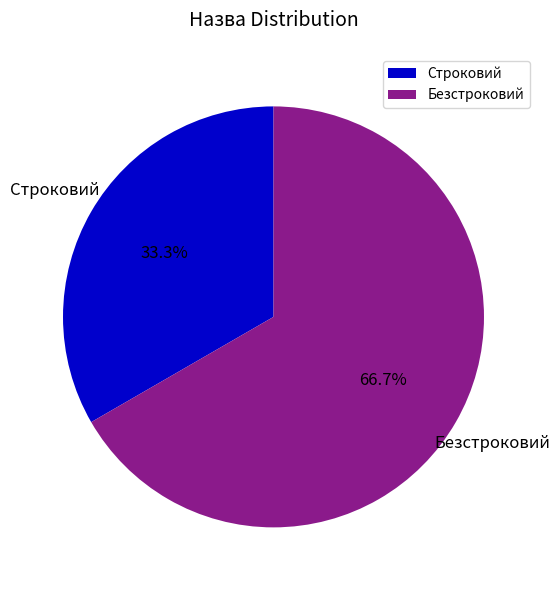

How many slices are in this pie chart?

2